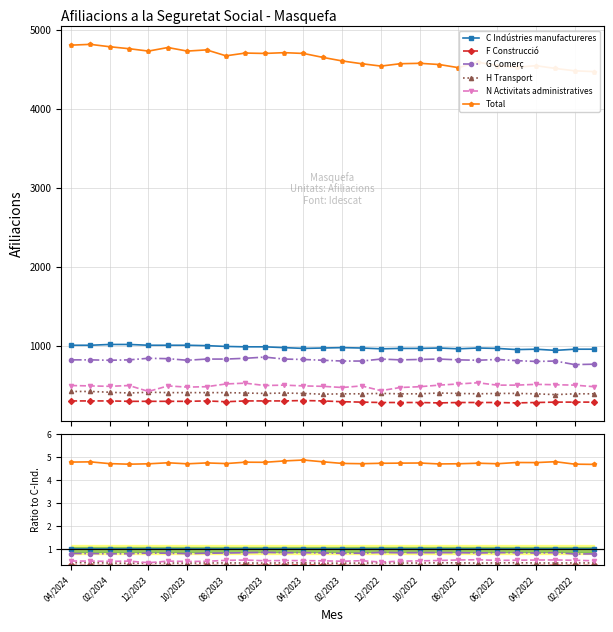

What is the label of the 26th point from the right?

02/2024